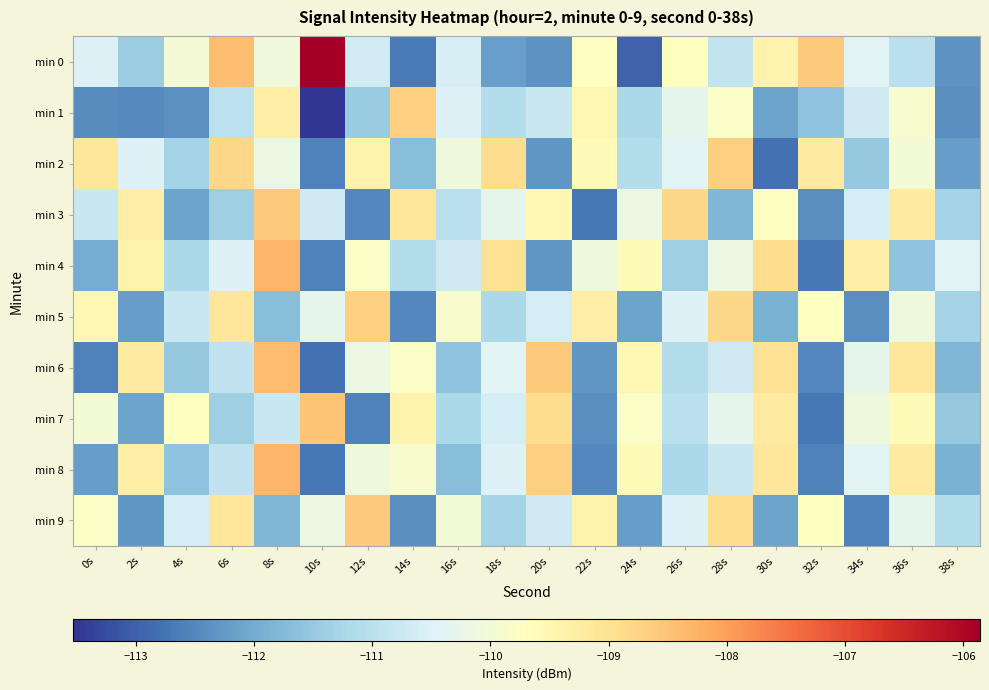

At how many categories does at least one series exceed -107?

1